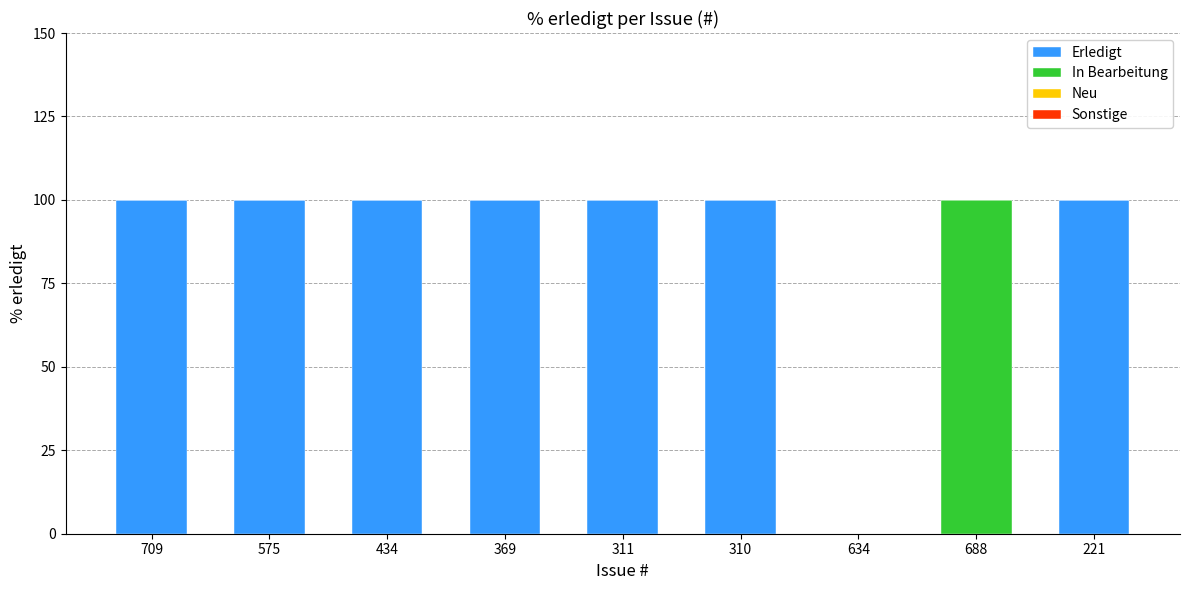

What is the highest value of the Erledigt series?

100